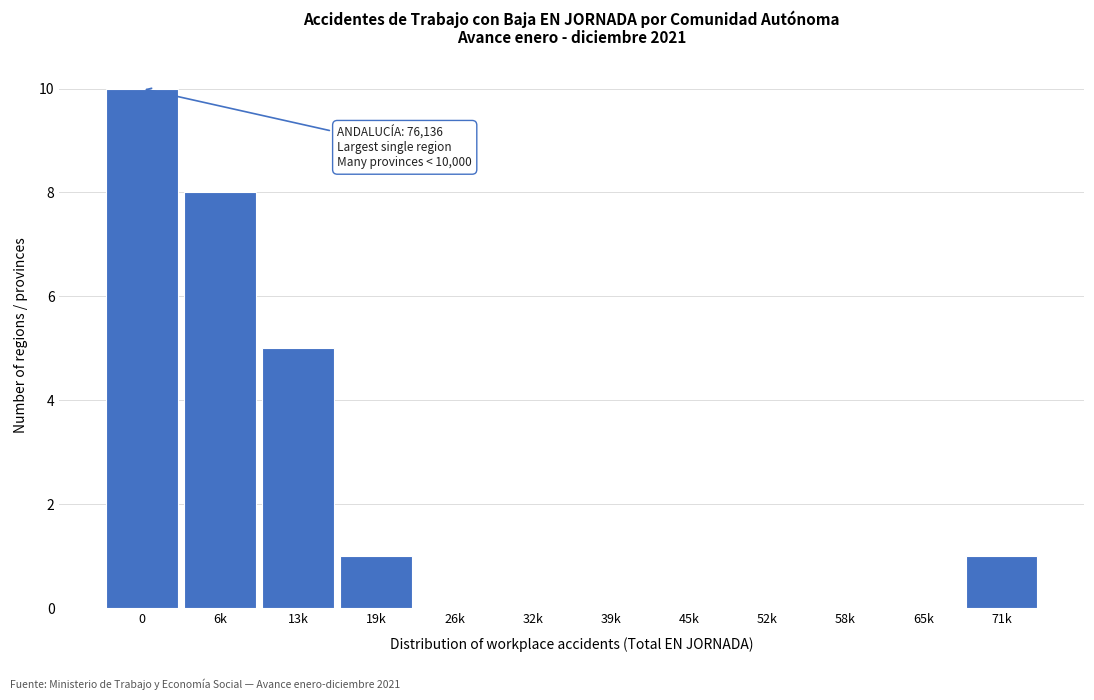

Reading left to right, extract all data points from this chart.

0=10	6k=8	13k=5	19k=1	26k=0	32k=0	39k=0	45k=0	52k=0	58k=0	65k=0	71k=1